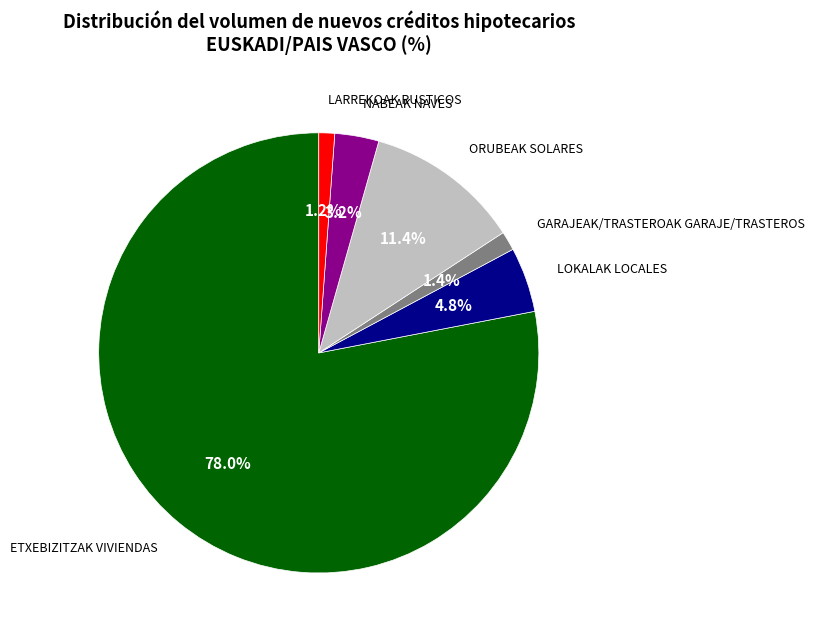

How many segments does this pie chart have?

6